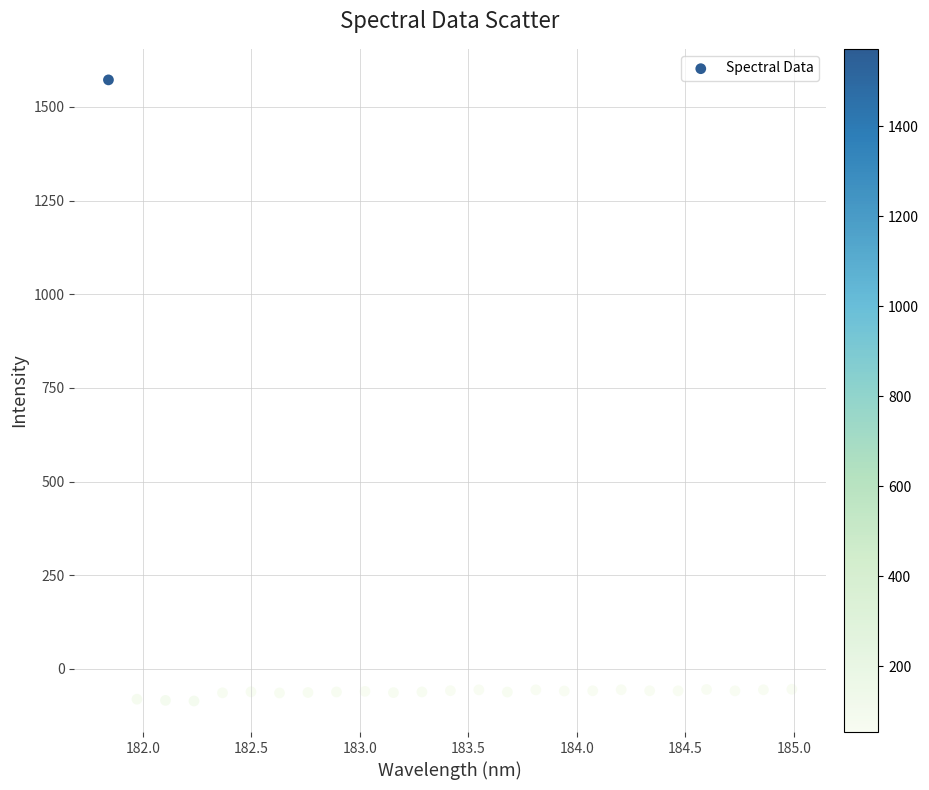

What is the range of X values (max minus min)?

3.1